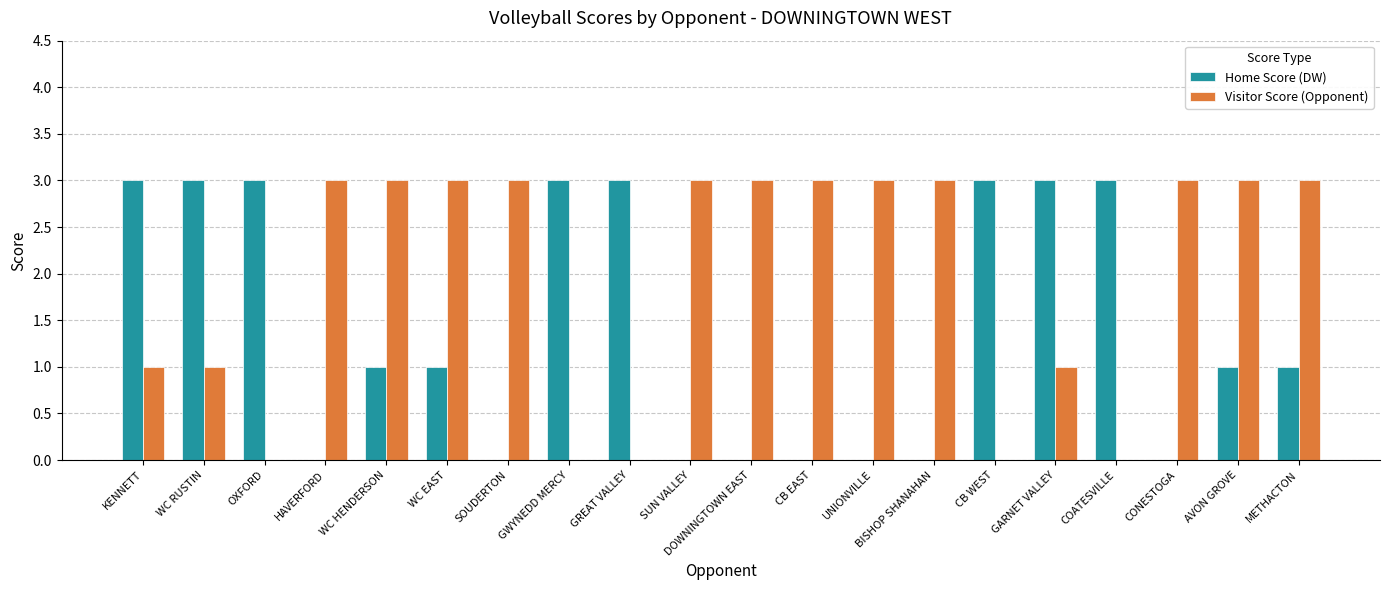

What is the total value across all series at CB WEST?

3